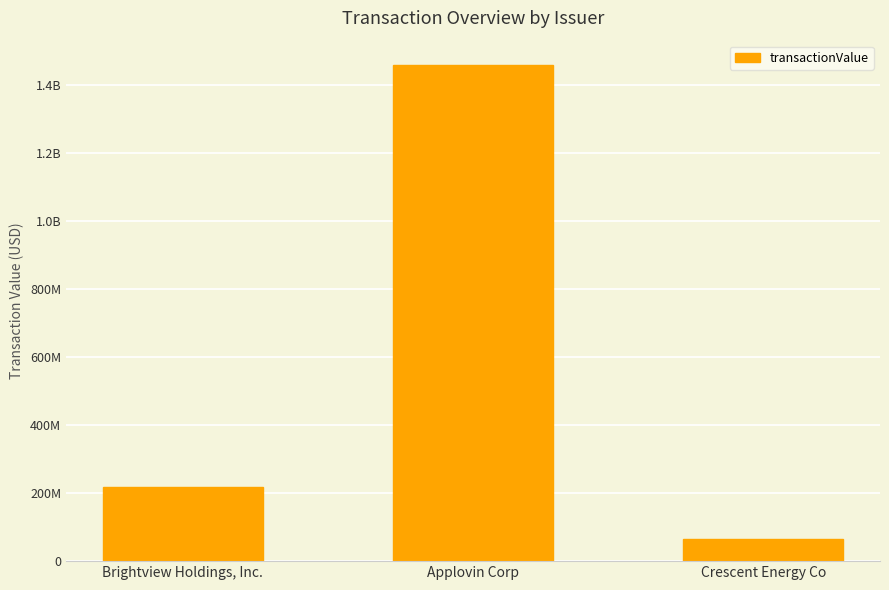

Which label corresponds to the smallest value in the chart?

Crescent Energy Co